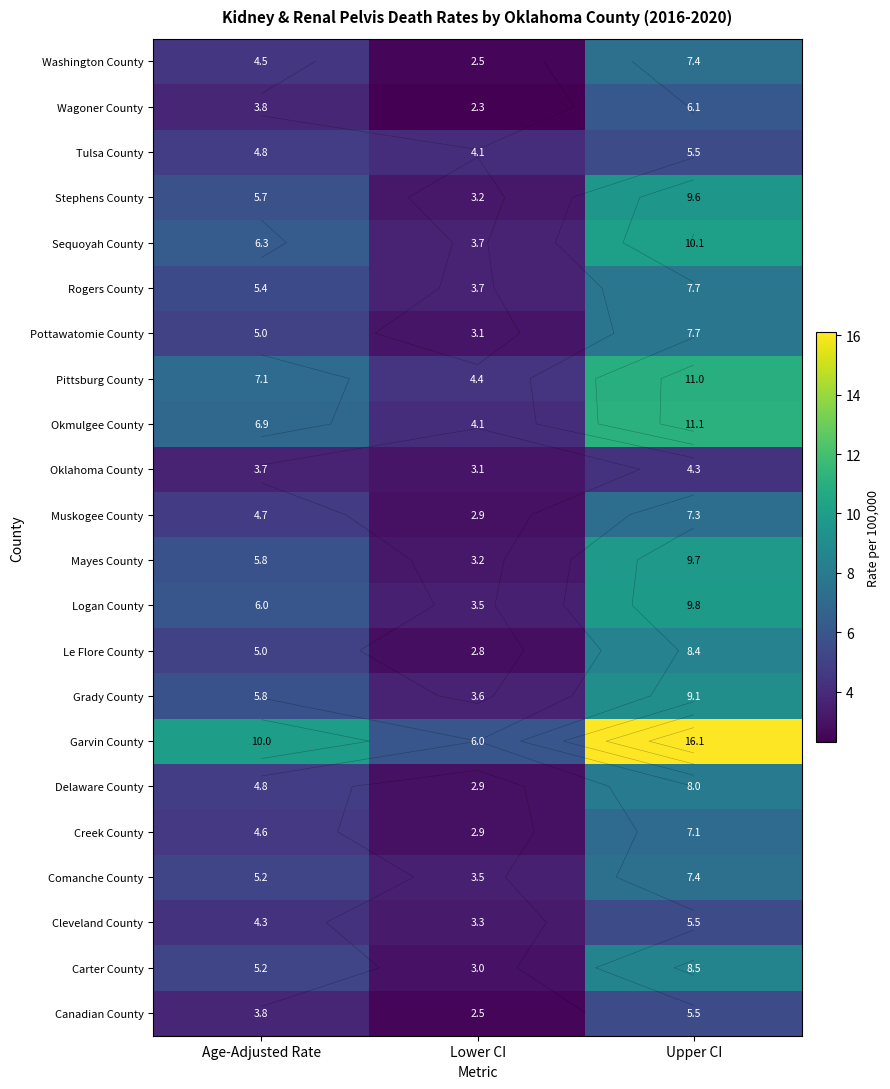

What is the sum of all Canadian County values?

11.8